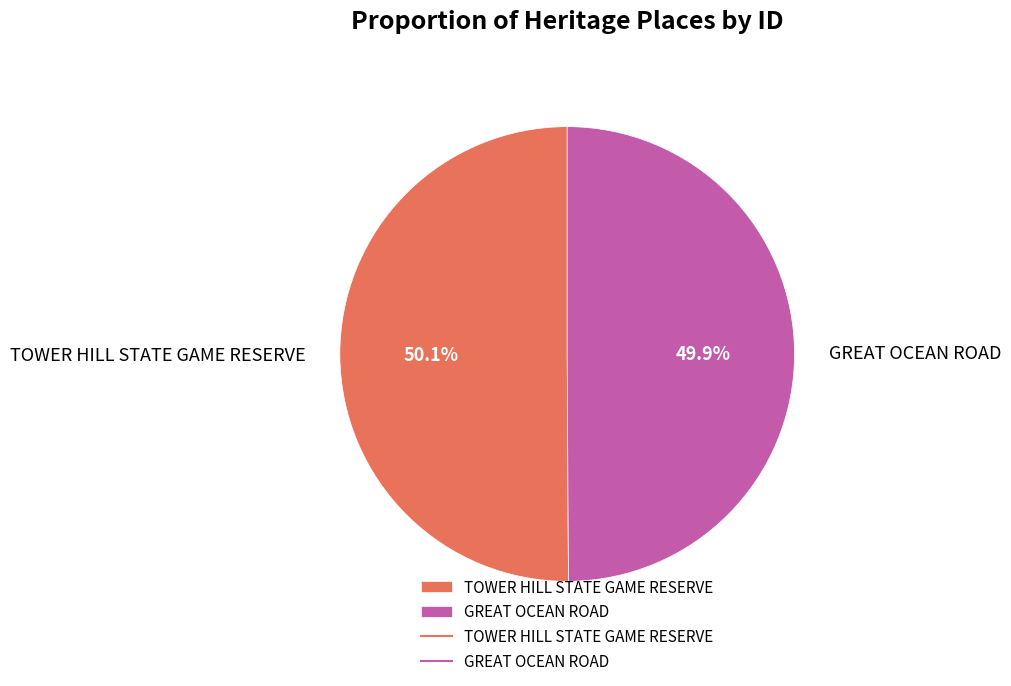

What percentage is NOT represented by TOWER HILL STATE GAME RESERVE?

49.9%